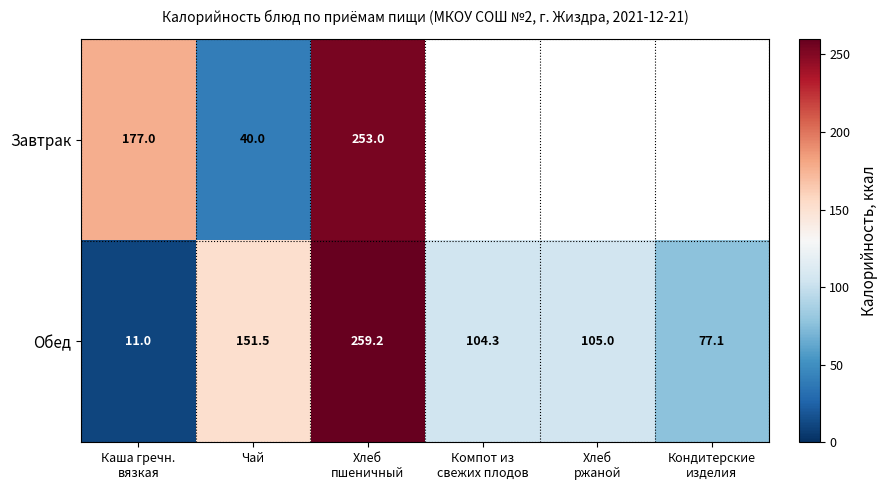

Rank the series at Чай from lowest to highest value.

Завтрак, Обед